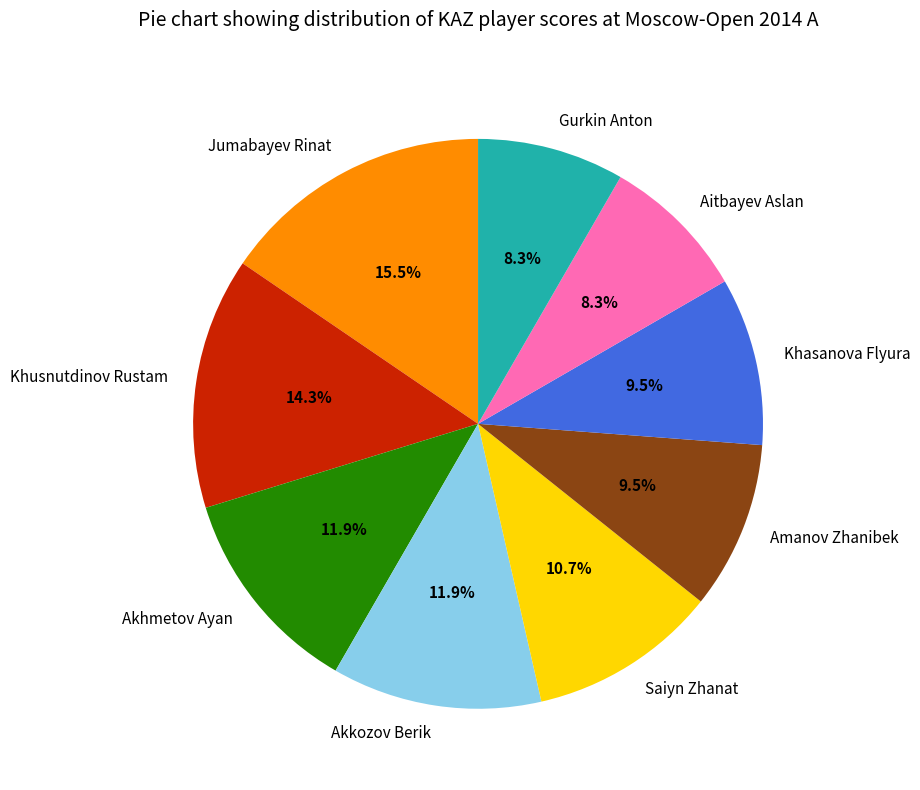

Which has a higher value, Saiyn Zhanat or Aitbayev Aslan?

Saiyn Zhanat